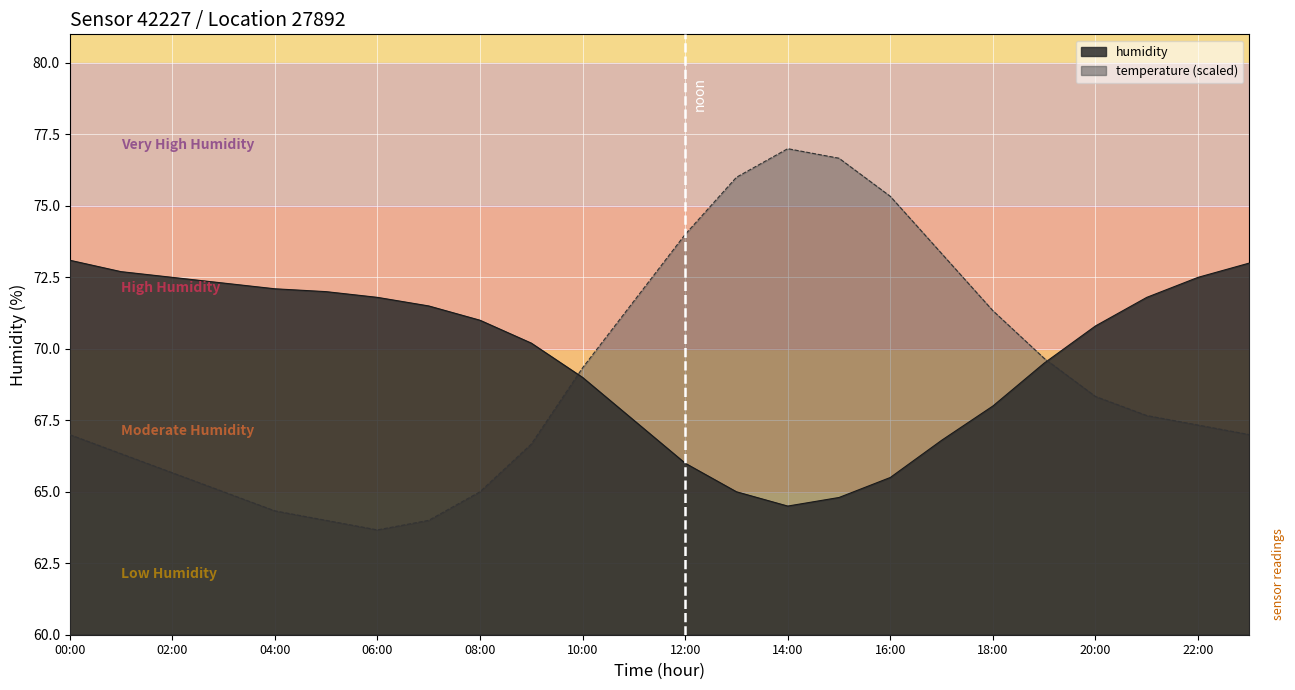

What is the total value across all series at 22:00?

139.8